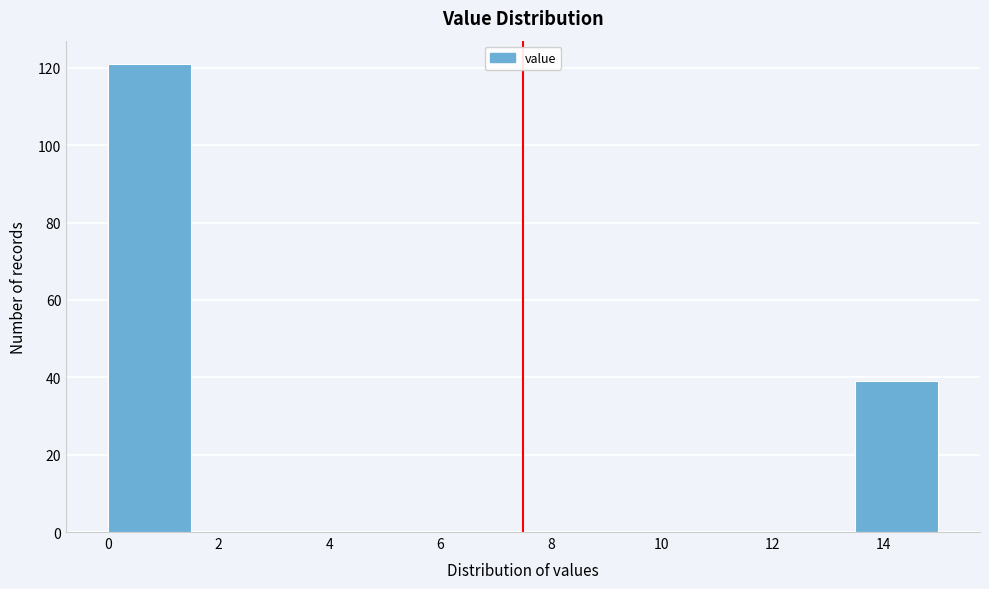

Over which range of the x-axis is the bar tallest?

0.0 to 1.5